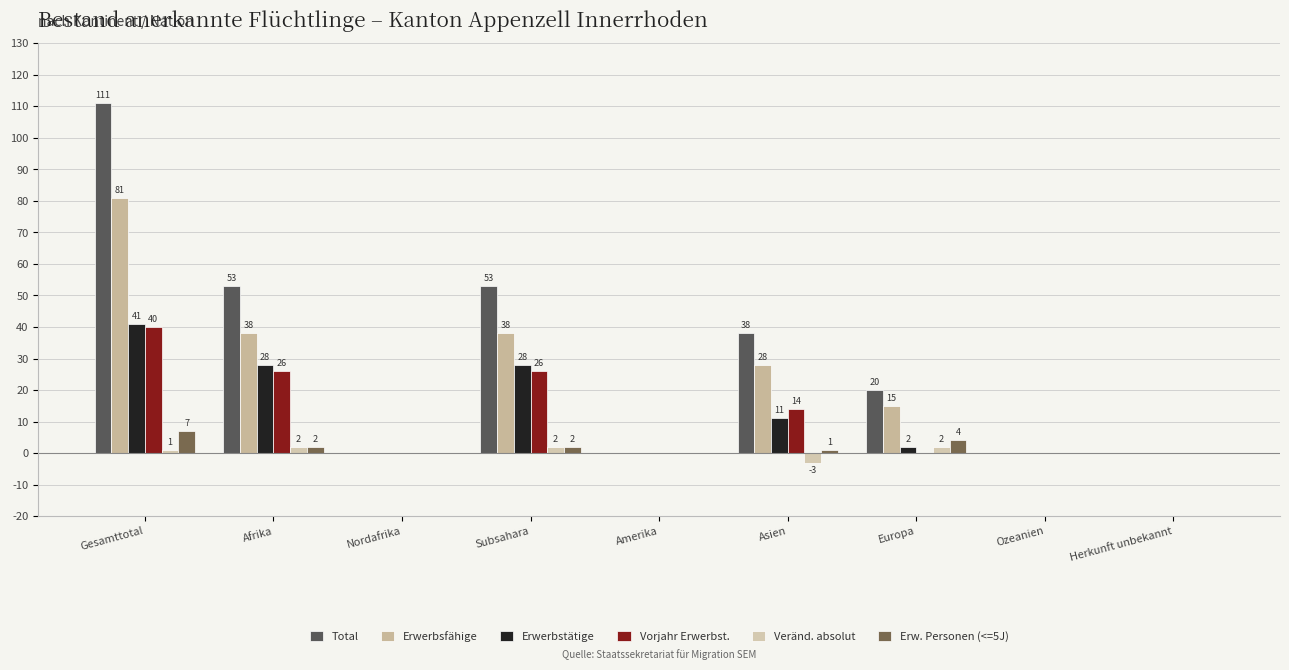

How many positive values does the Total series have?

5